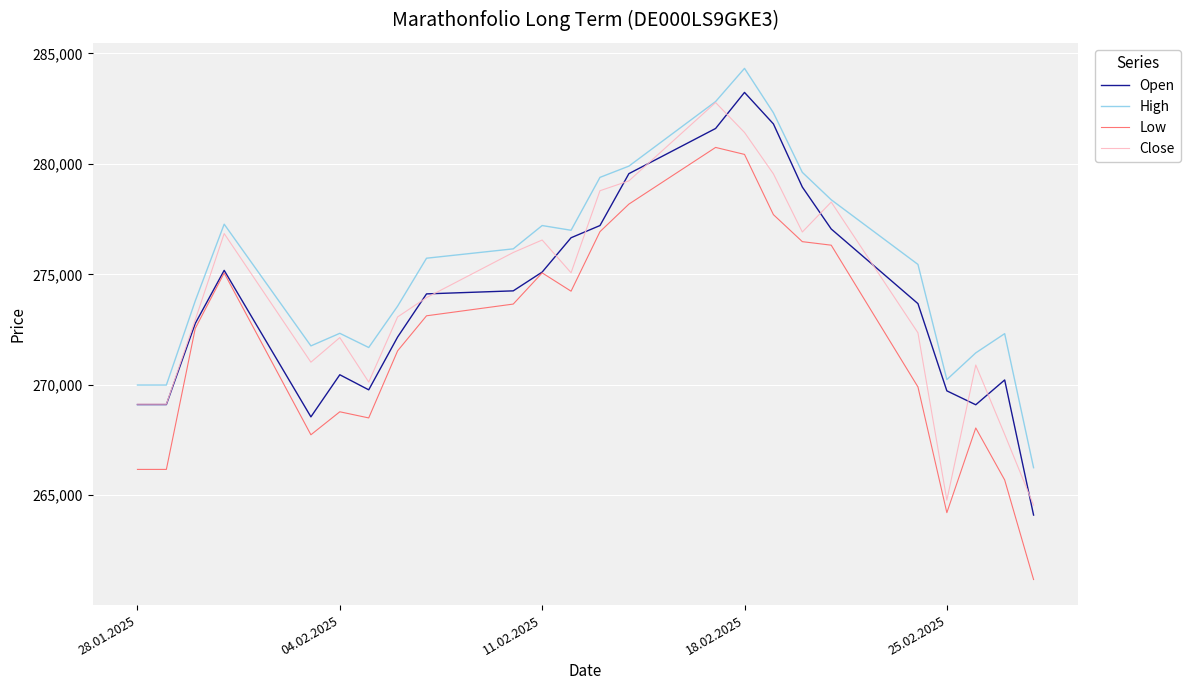

True or false: Low and High cross at least once.

False